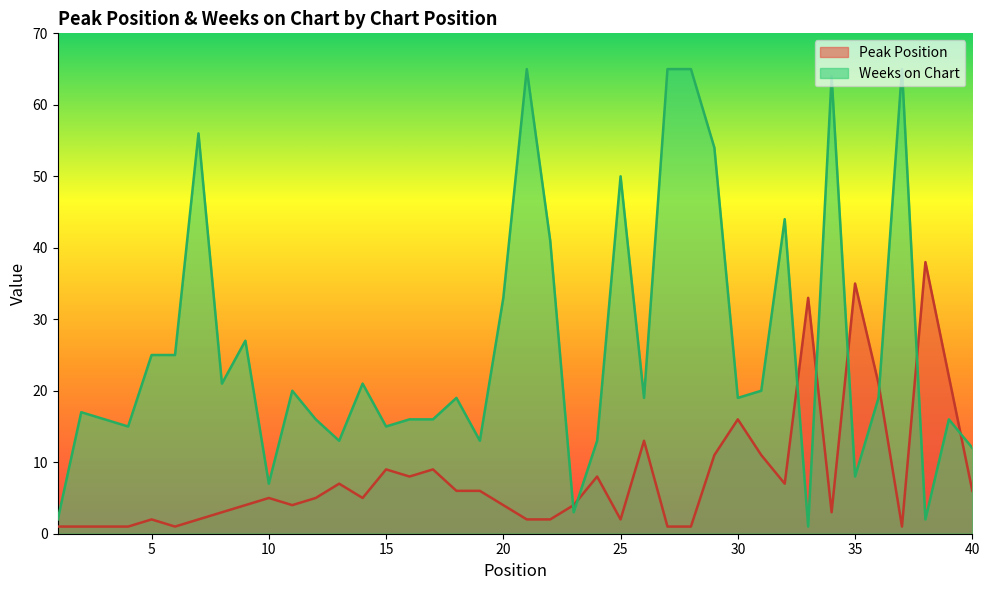

The value of Weeks on Chart at 24 is 13. True or false?

True